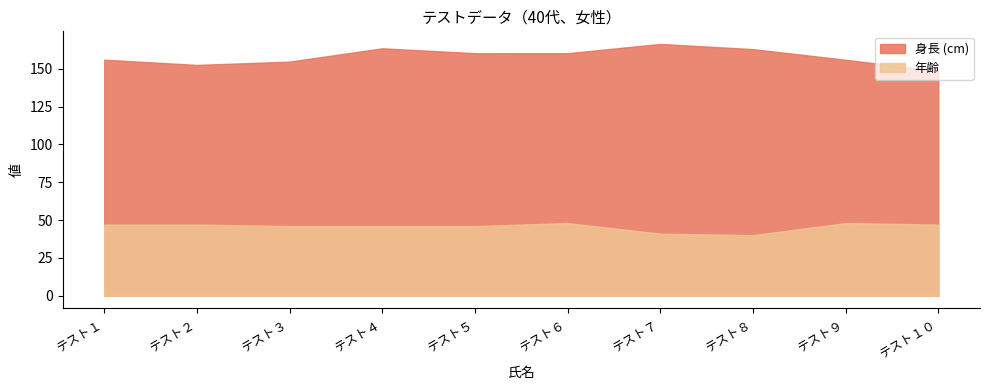

Rank the series at テスト７ from lowest to highest value.

年齢, 身長 (cm)